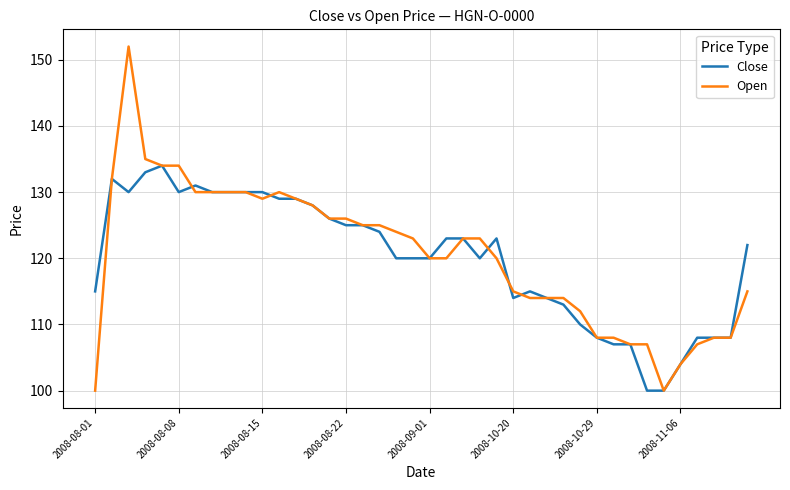

What is the smallest value displayed?

100